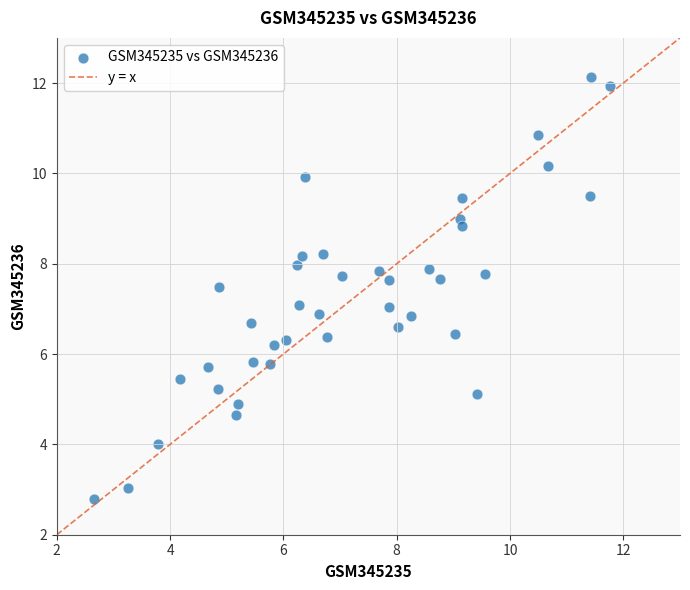

What is the range of X values (max minus min)?

9.1